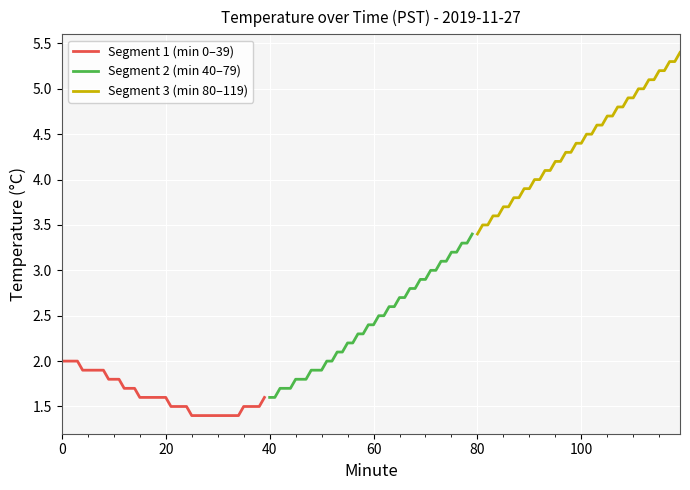

Which series has the largest total across all categories?

Hour 00 (min 80-119)